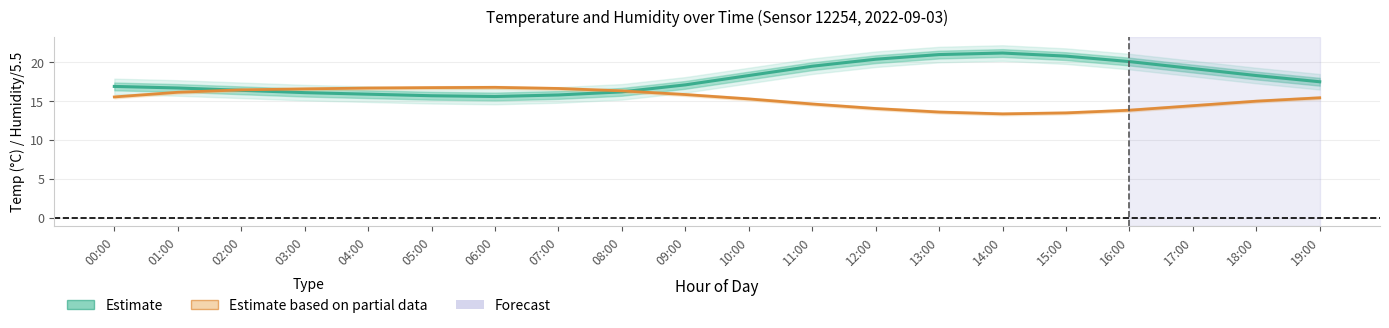

True or false: Temperature (Estimate) has a value of 30.5 at 19:00.

False